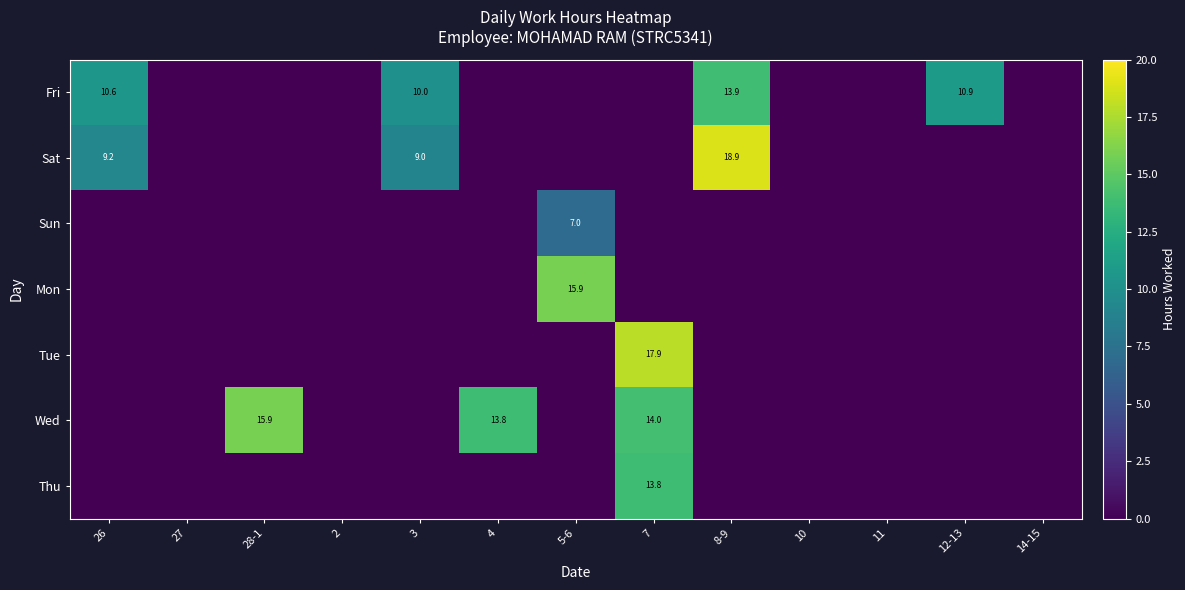

True or false: Sun has a value of 4.7 at 5-6.

False